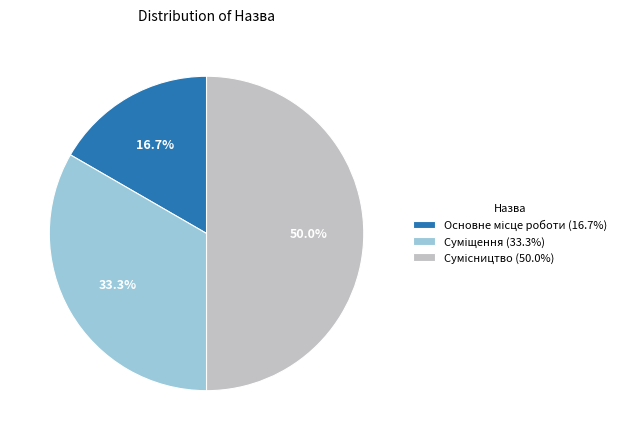

How many segments does this pie chart have?

3